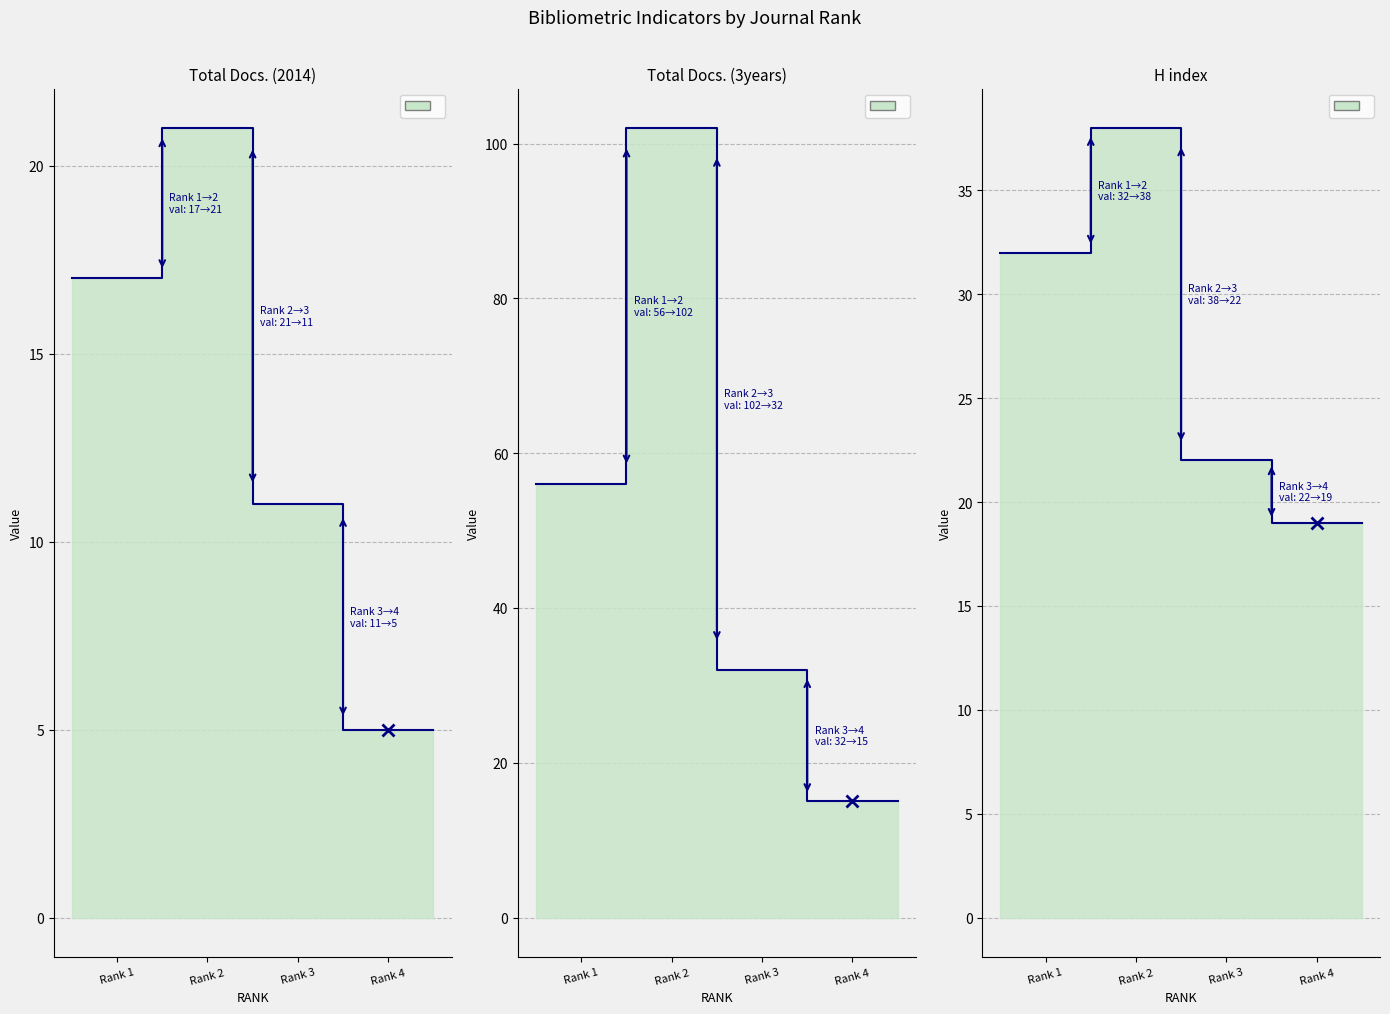

True or false: Total Docs. (2014) has more than 0 interior local peaks.

True